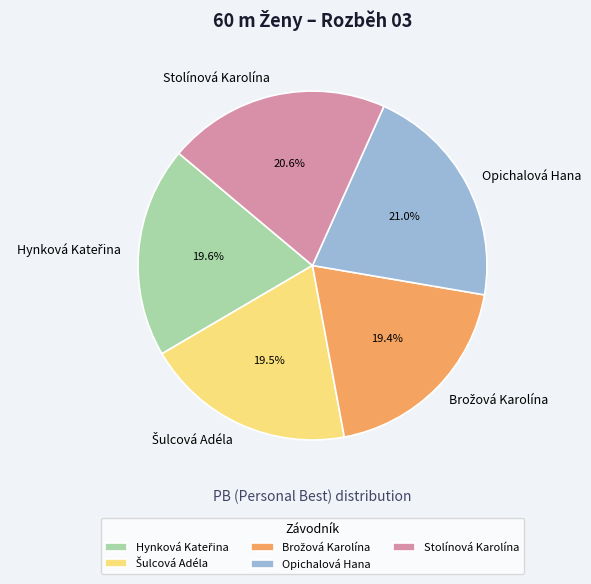

Is there any slice that represents more than half of the pie?

No